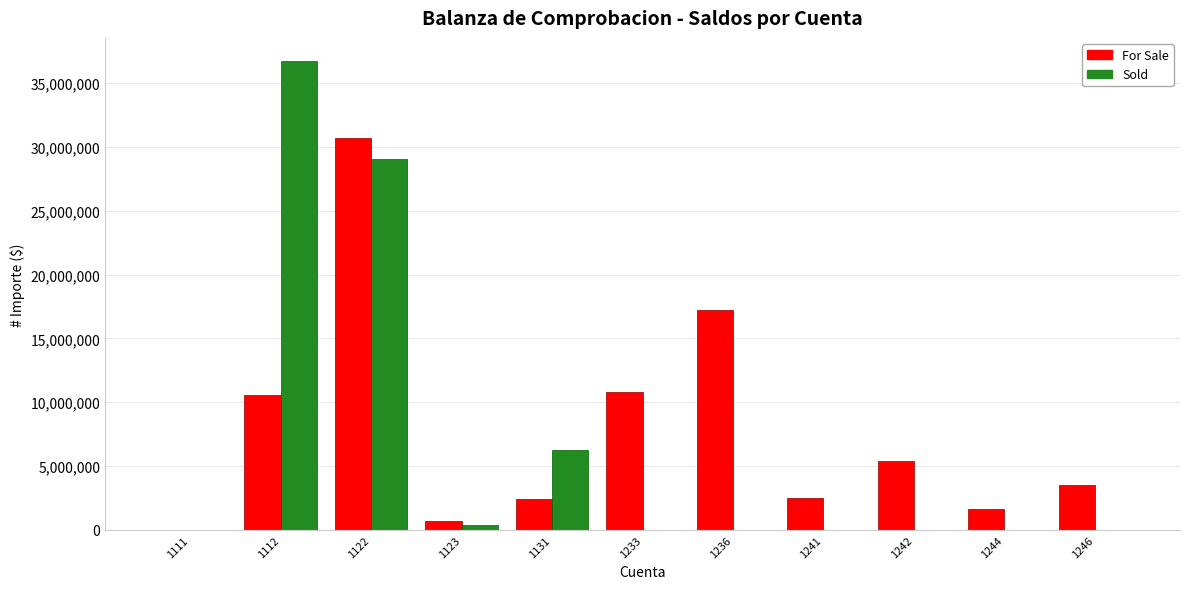

What is the maximum value for Sold?

36708072.4